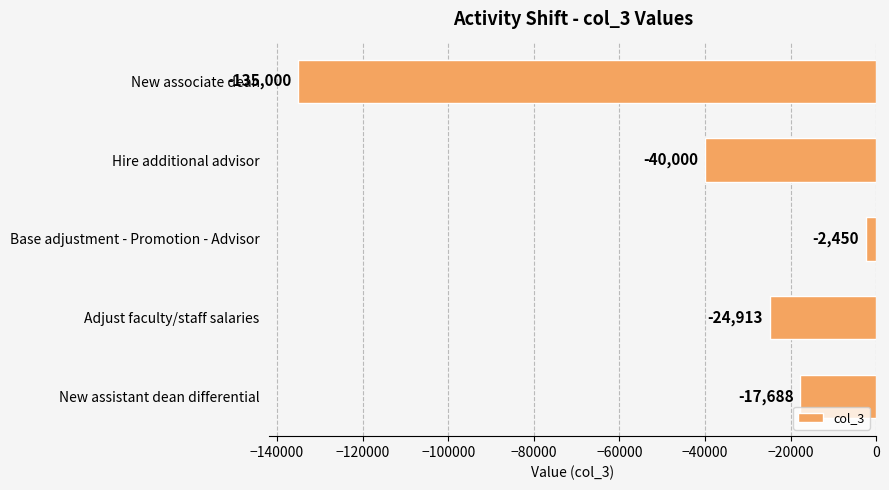

How many bars are there in total?

5